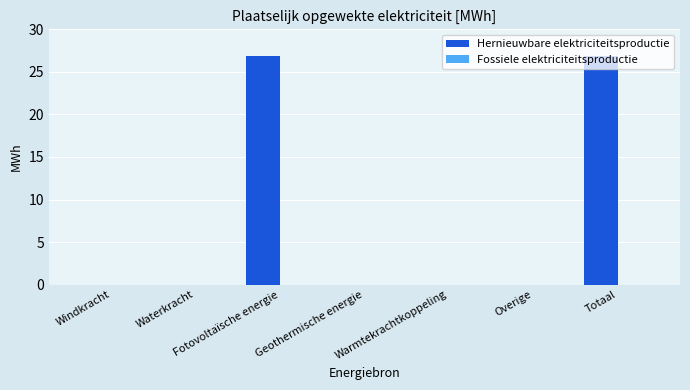

Count the number of data series in this chart.

1